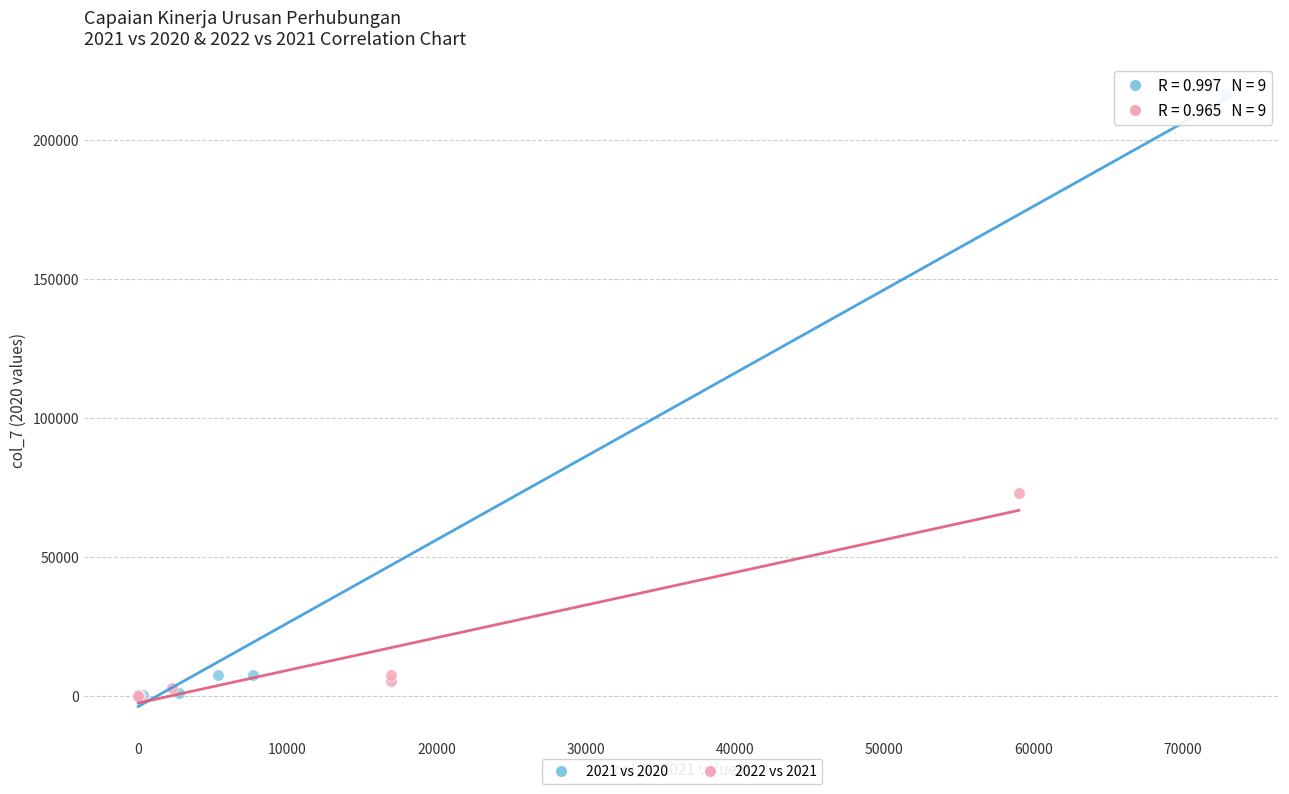

Which series reaches the maximum Y coordinate?

2021 vs 2020